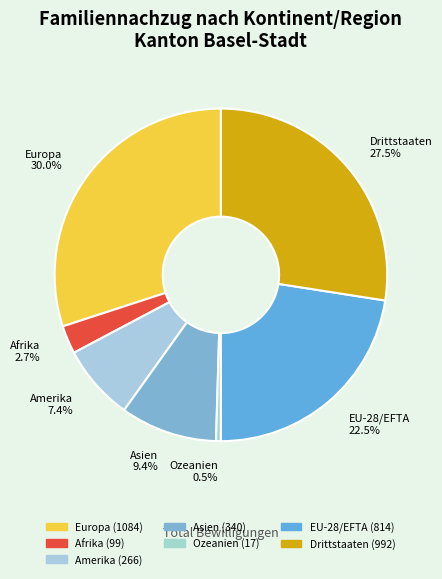

To the nearest percent, what is the difference between the largest and smallest slice percentages?

30%